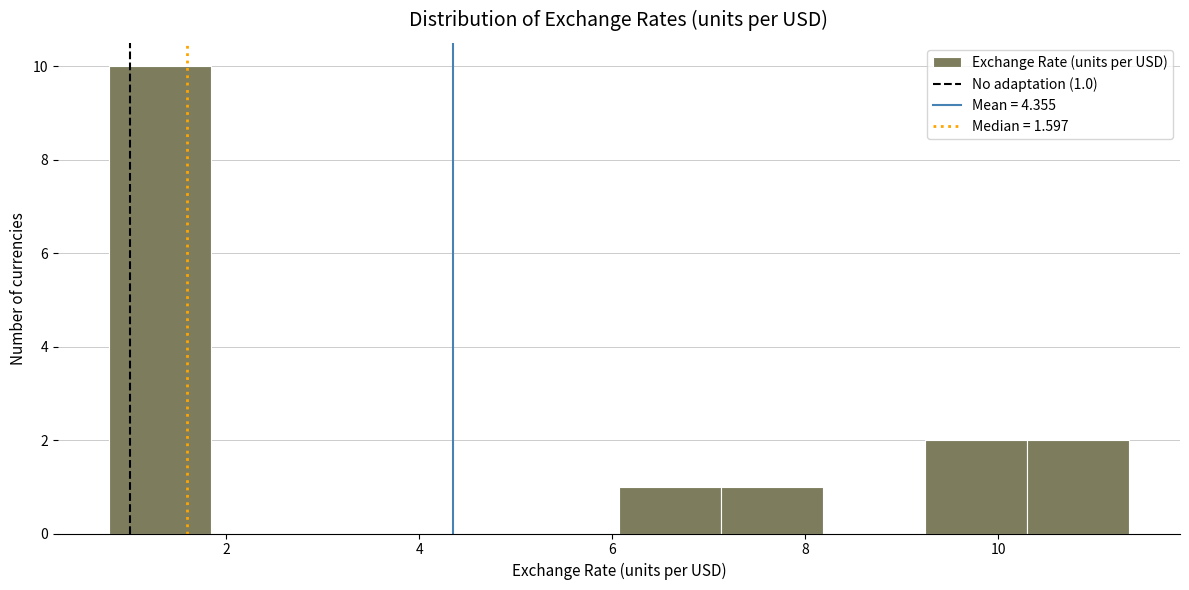

Which range on the x-axis has the tallest bar?

0.8 to 1.8